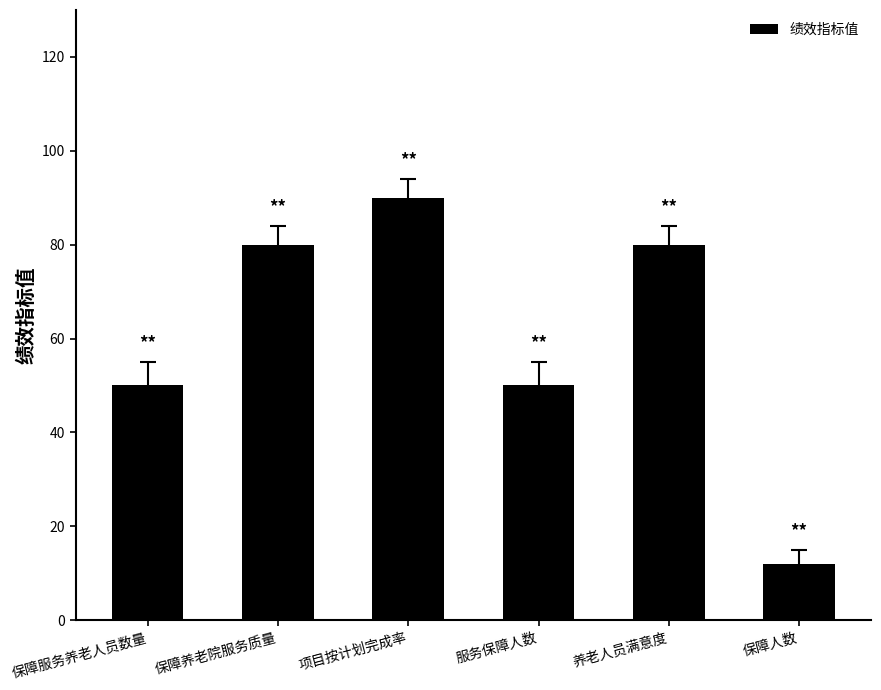

Does the chart contain any negative values?

No